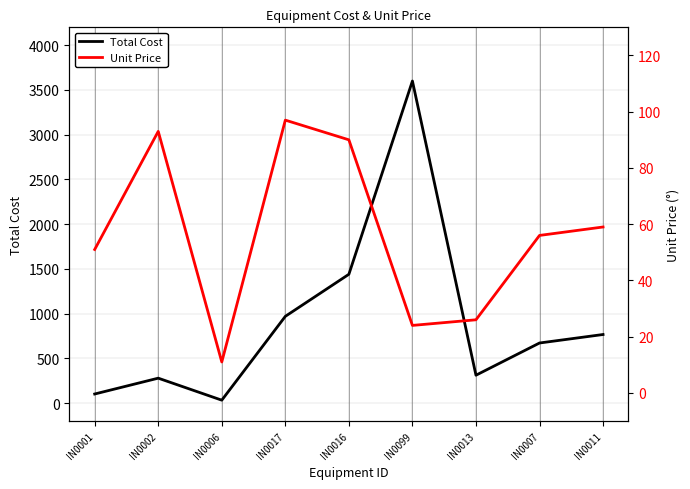

How many values in the Unit Price series exceed 56?

4